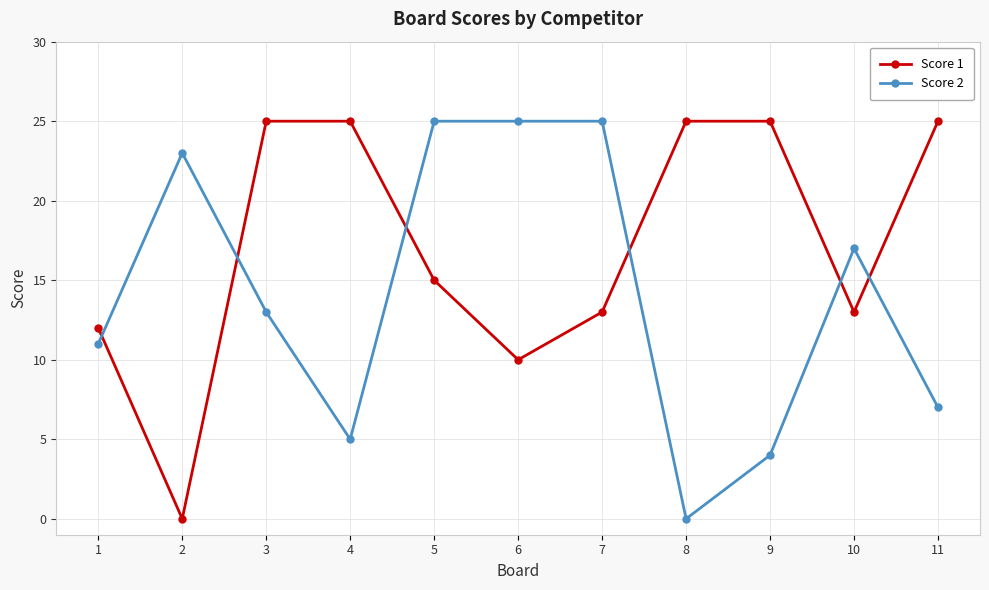

Reading right to left, transcribe all the data shown in this chart.

Score 1: 25	13	25	25	13	10	15	25	25	0	12
Score 2: 7	17	4	0	25	25	25	5	13	23	11